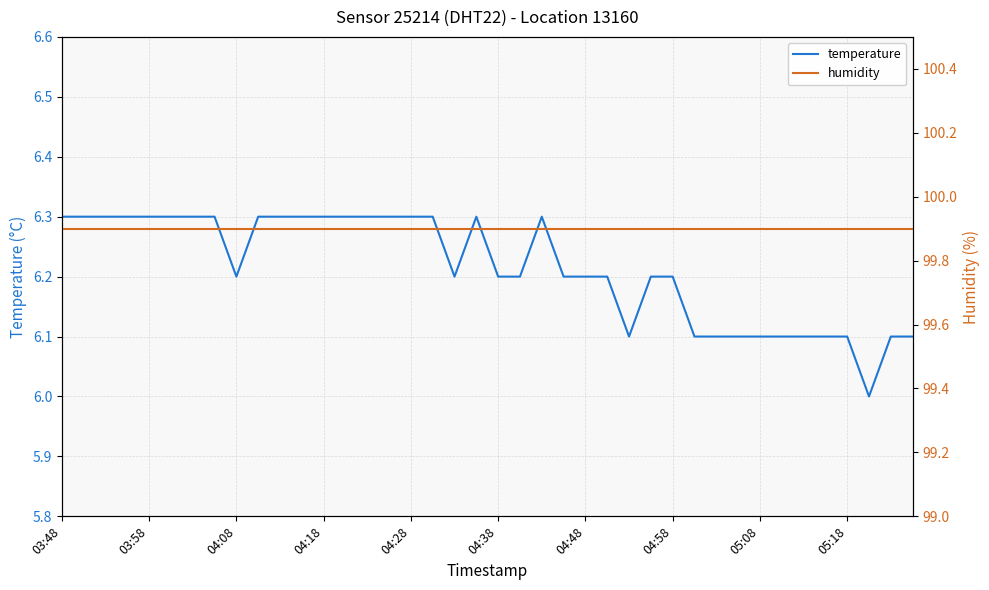

Count the number of data series in this chart.

2